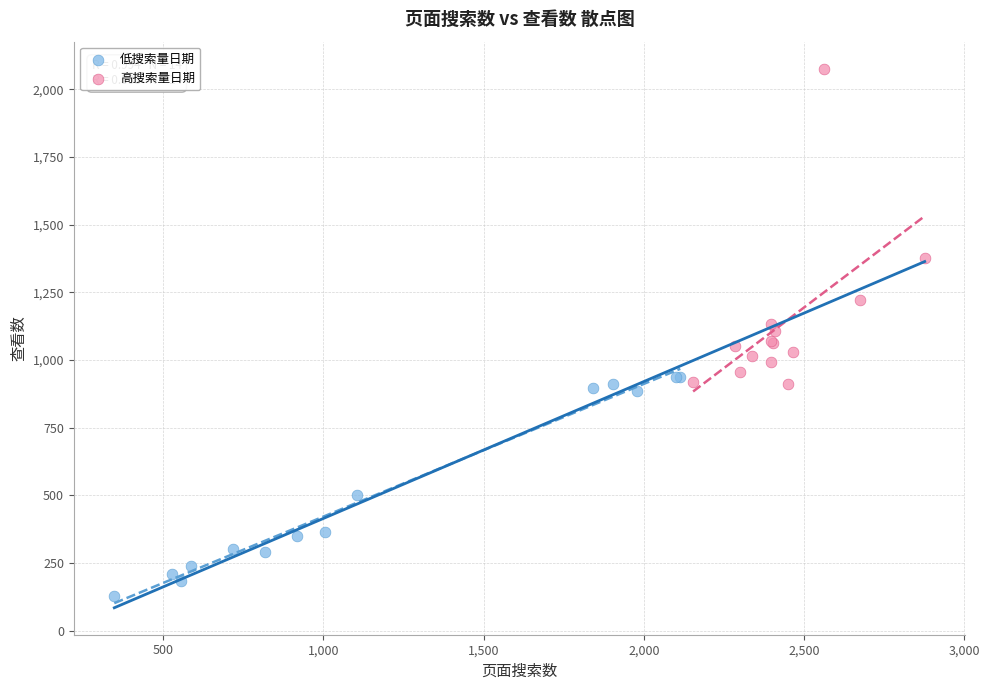

Which series reaches the maximum Y coordinate?

高搜索量日期